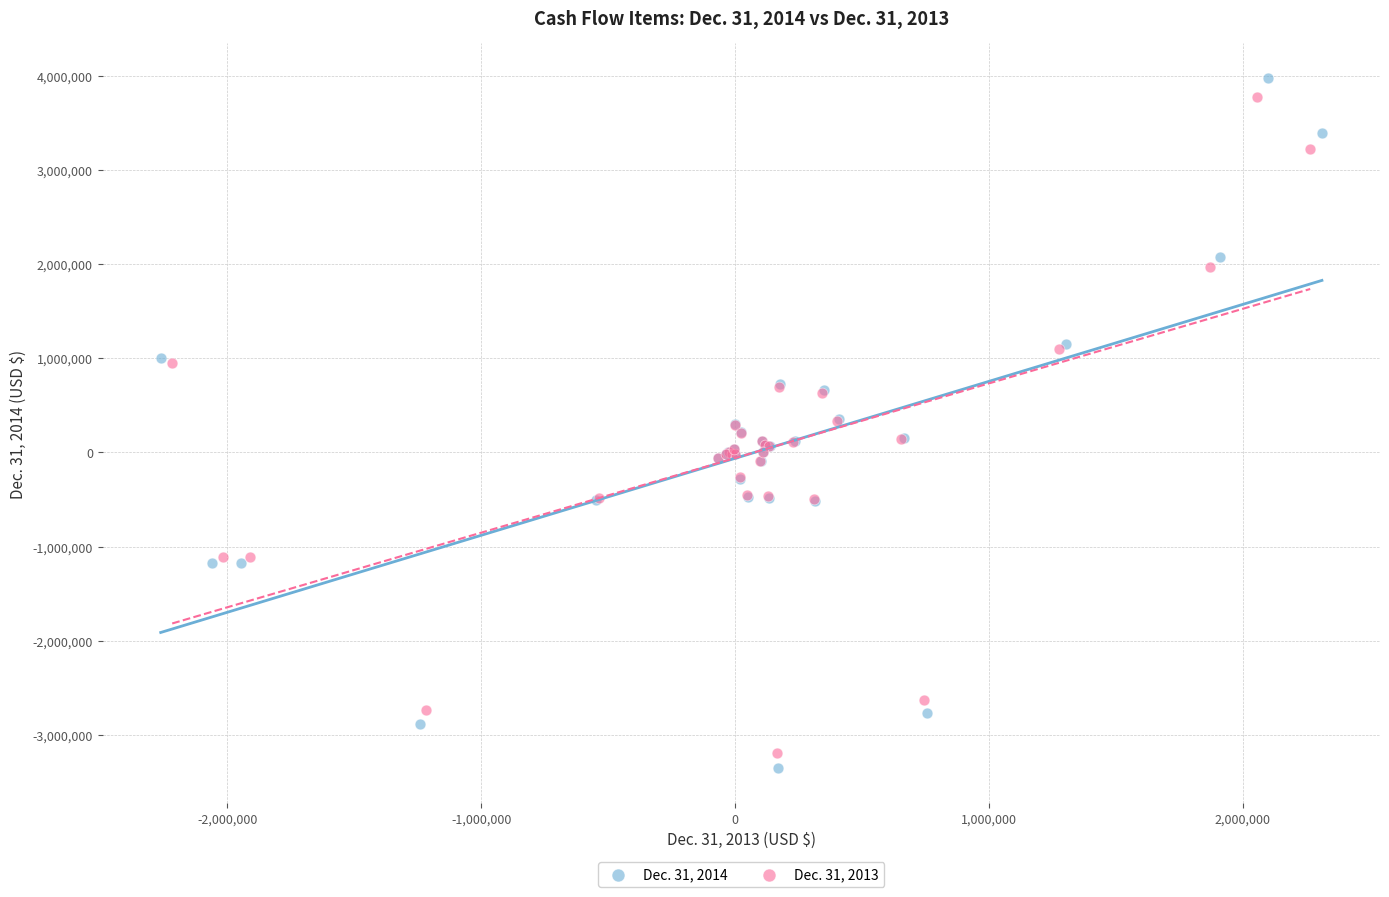

Which series has the largest Y range (max minus min)?

Dec. 31, 2014